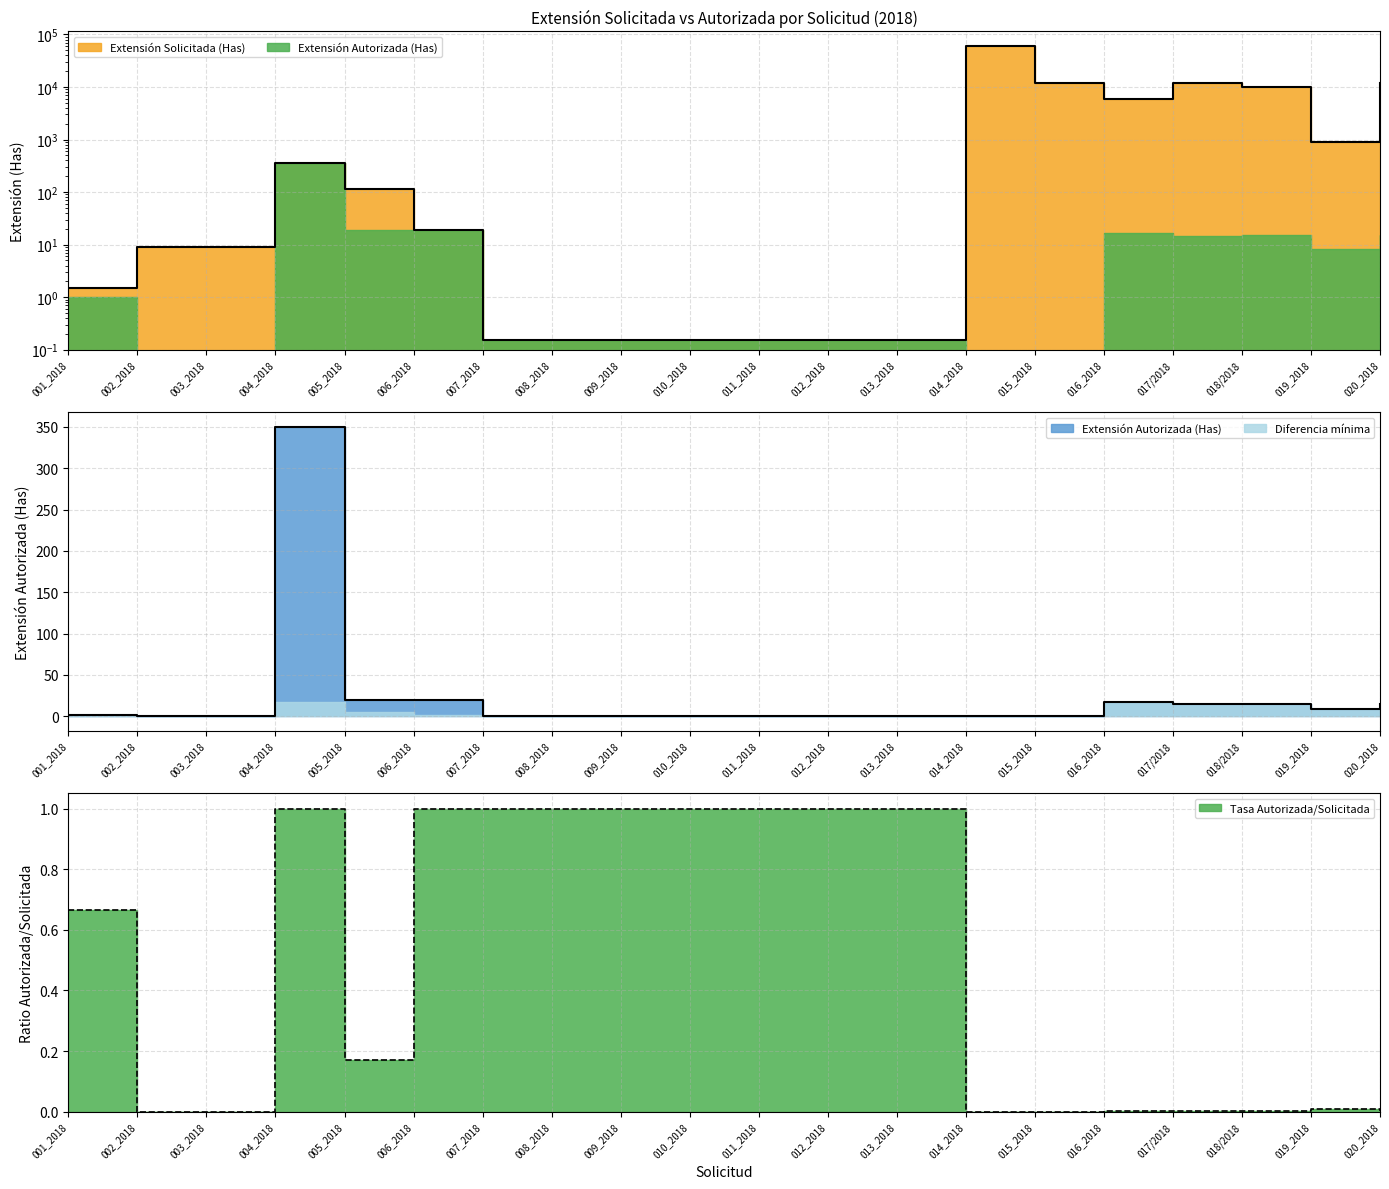

What are all the series names shown in the legend?

Extensión Solicitada (Has), Extensión Autorizada (Has)